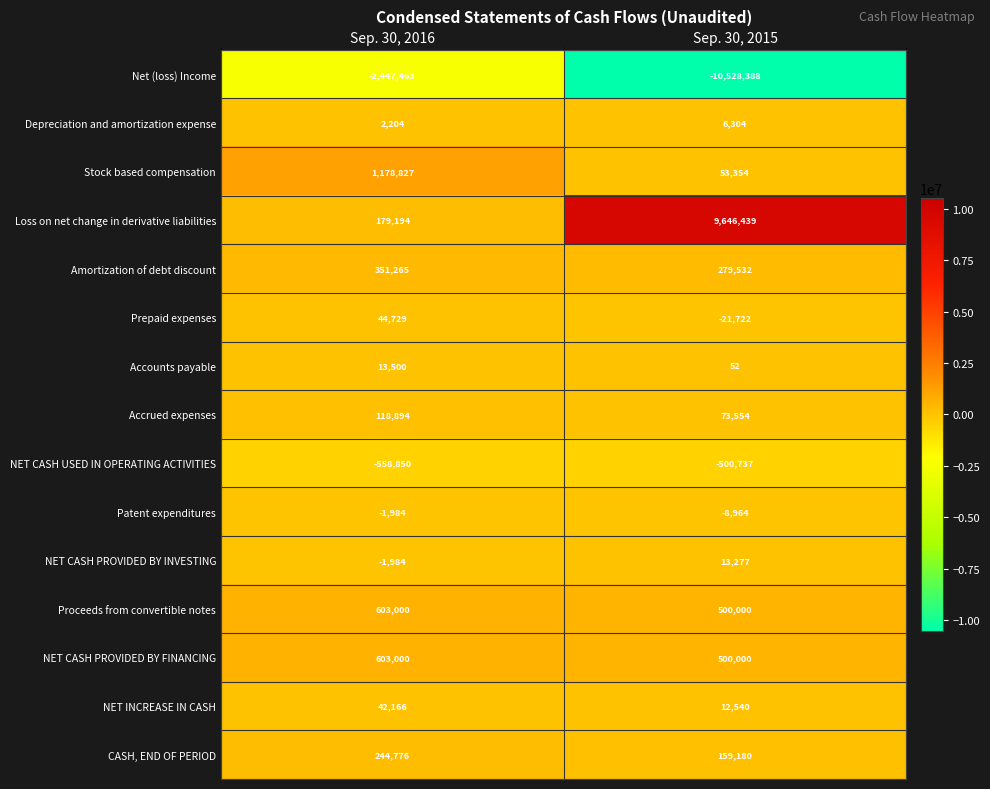

Read the Accrued expenses value at Sep. 30, 2015.

73554